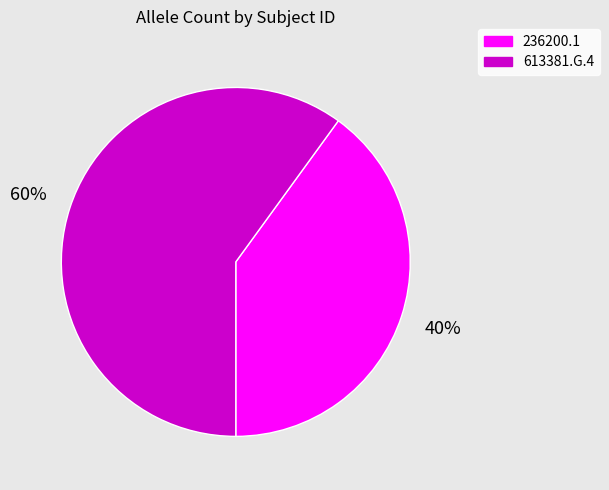

How many slices are in this pie chart?

2